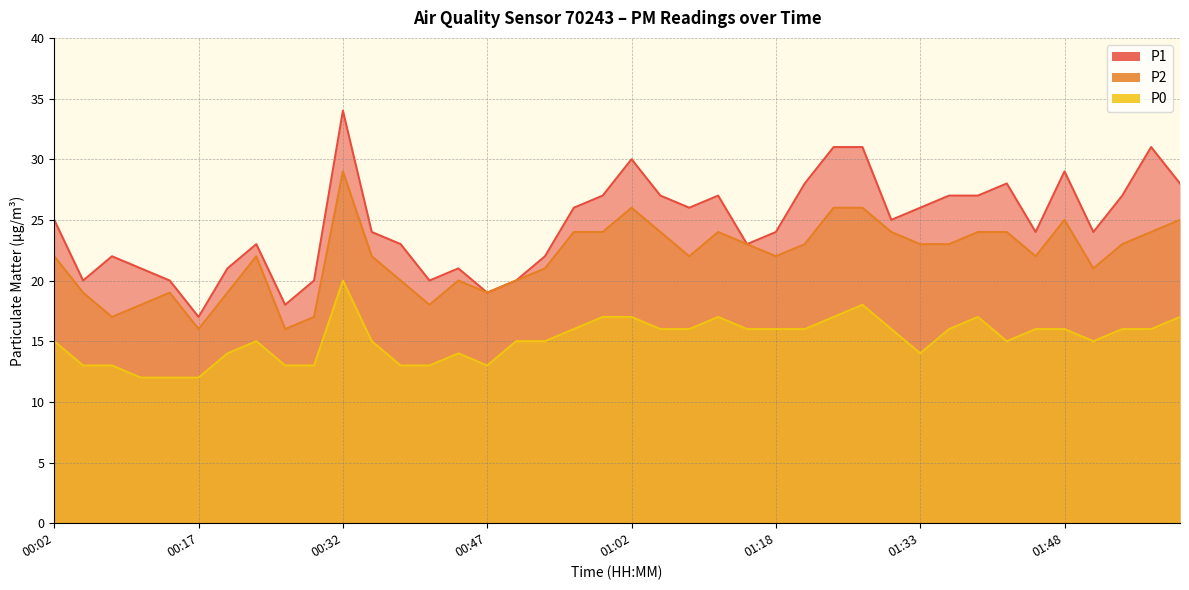

Reading right to left, extract all data points from this chart.

P1: 28	31	27	24	29	24	28	27	27	26	25	31	31	28	24	23	27	26	27	30	27	26	22	20	19	21	20	23	24	34	20	18	23	21	17	20	21	22	20	25
P2: 25	24	23	21	25	22	24	24	23	23	24	26	26	23	22	23	24	22	24	26	24	24	21	20	19	20	18	20	22	29	17	16	22	19	16	19	18	17	19	22
P0: 17	16	16	15	16	16	15	17	16	14	16	18	17	16	16	16	17	16	16	17	17	16	15	15	13	14	13	13	15	20	13	13	15	14	12	12	12	13	13	15